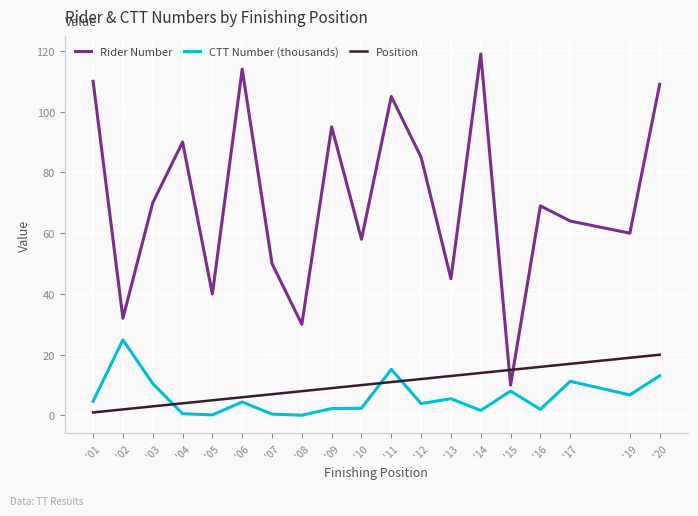

The Position series shows 11.0 at '17. True or false?

False